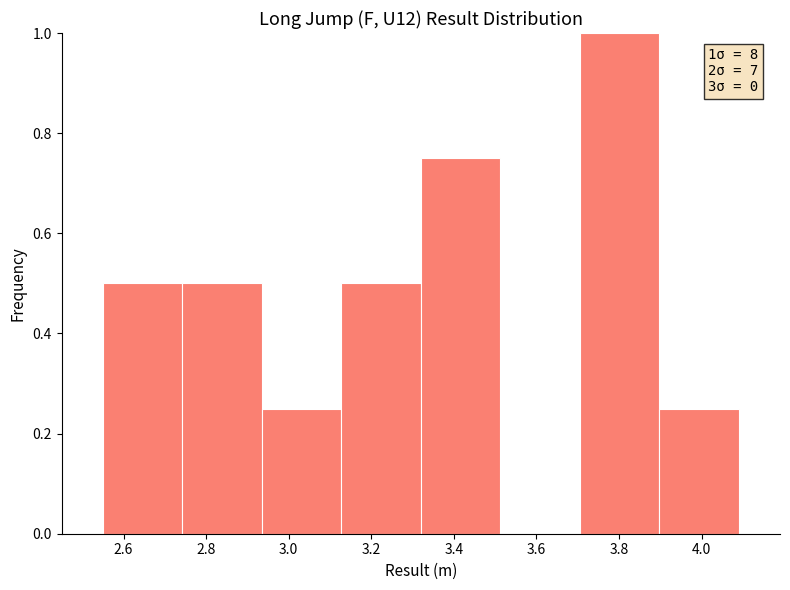

Over which range of the x-axis is the bar tallest?

3.70 to 3.90